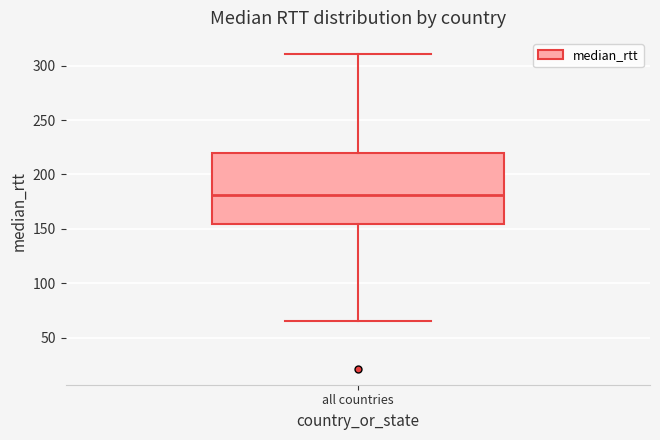

Where is the upper edge of the box for all countries on the y-axis? The values are not printed on the chart, so give them approximately, as read against the axis.

220